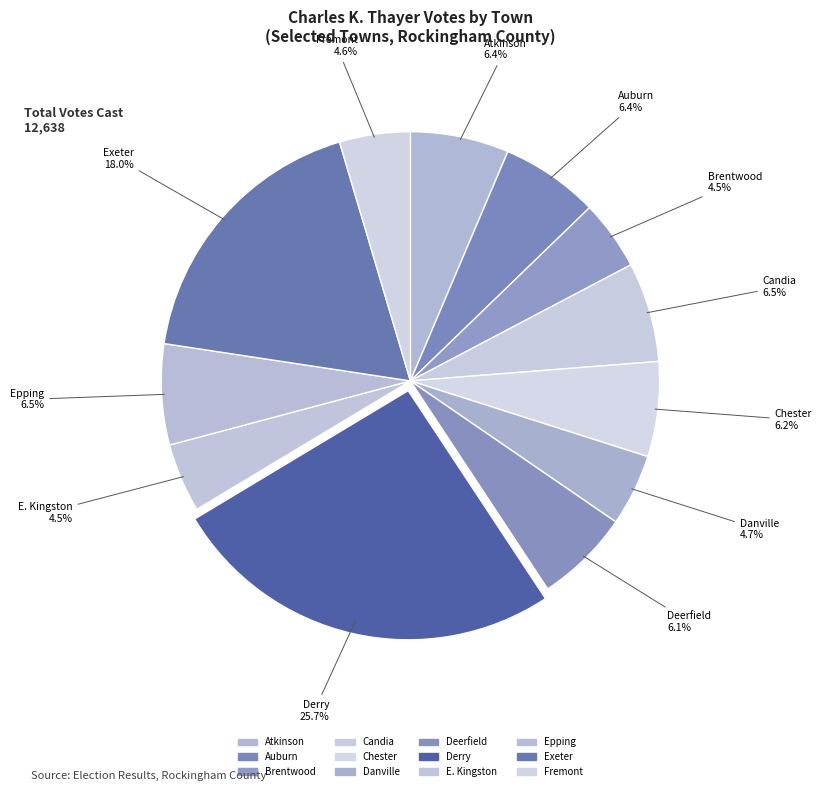

What is the change in value from Atkinson to Fremont?

-77